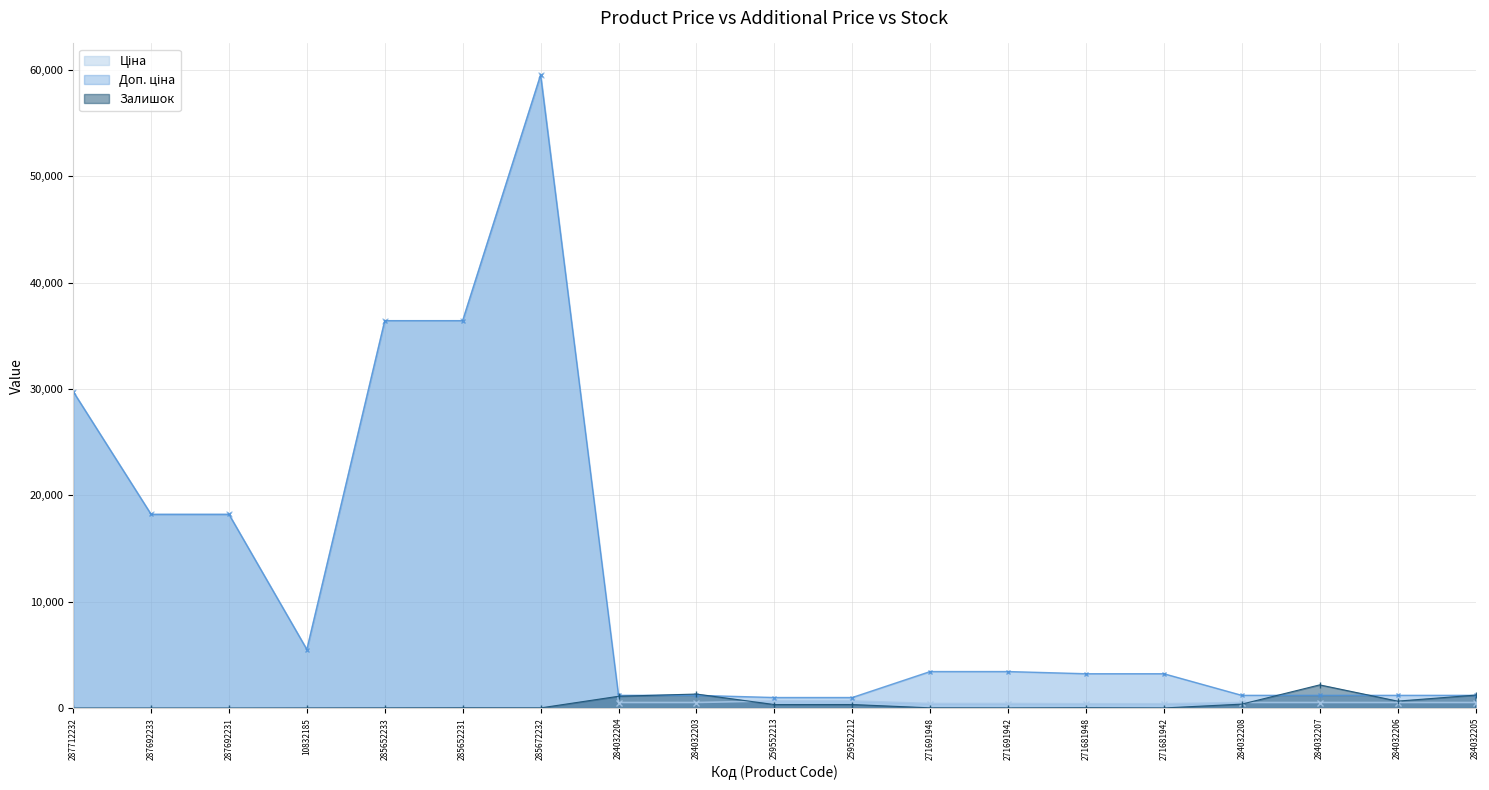

What position from the right is 285672232?

13